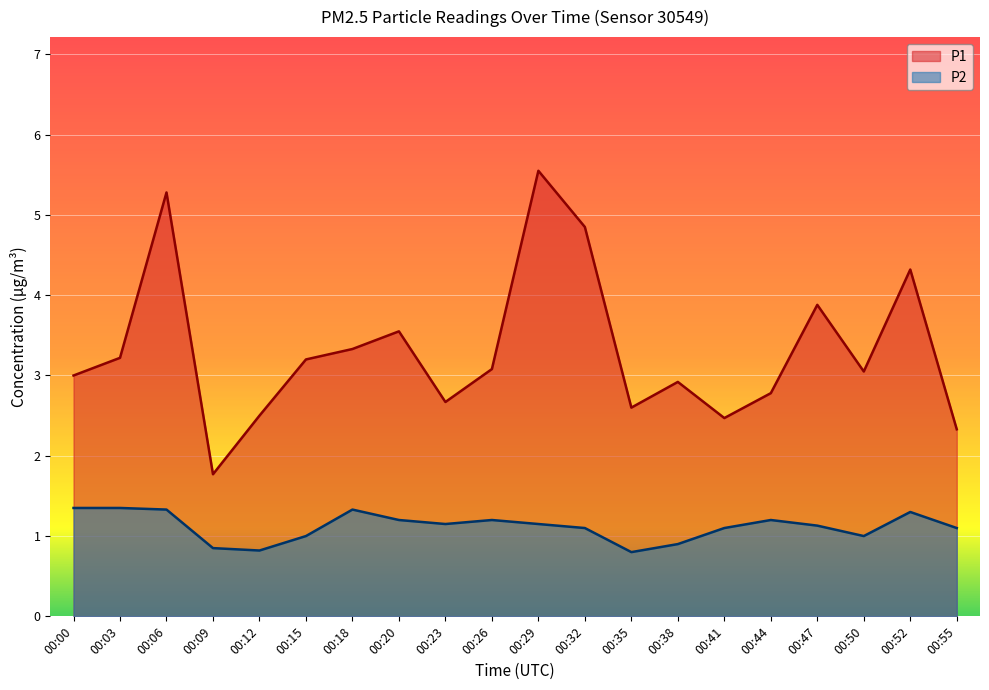

What is the value of the P2 point at the 18th from the left?

1.0